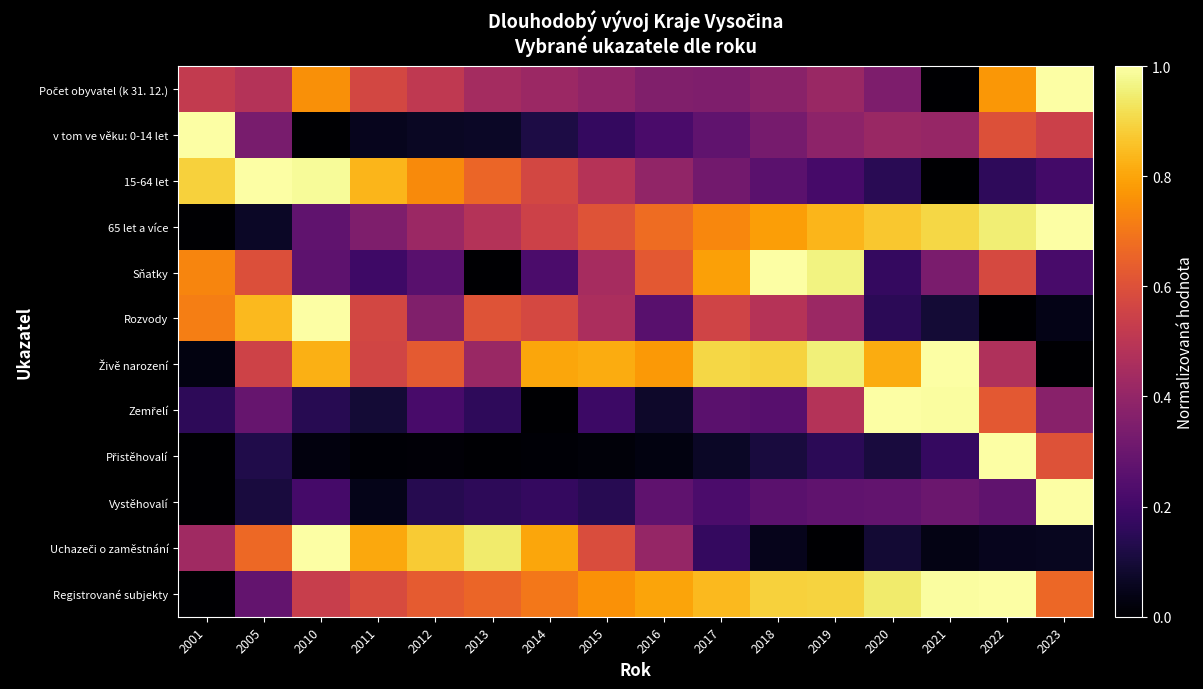

Between 2012 and 2015, which series saw the biggest shift?

Uchazeči o zaměstnání